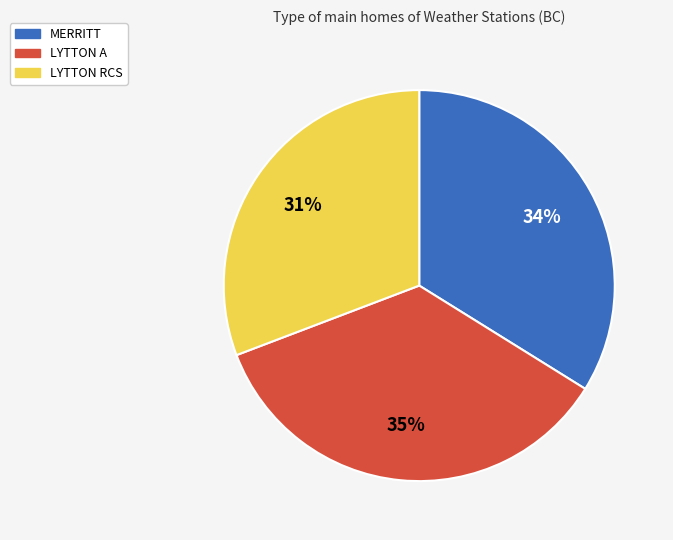

Which has a higher value, MERRITT or LYTTON RCS?

MERRITT